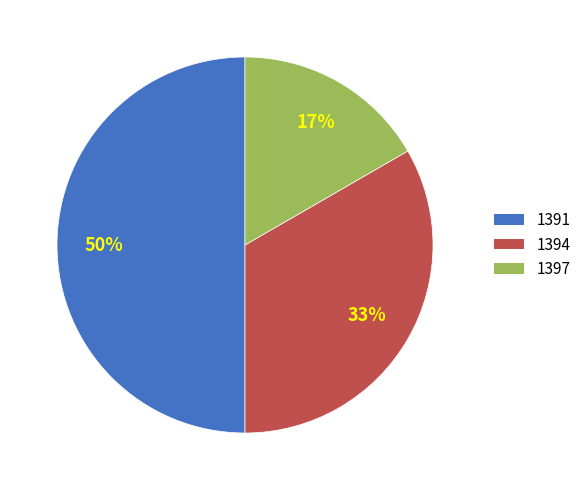

What percentage is the 1394 slice, to the nearest percent?

33%